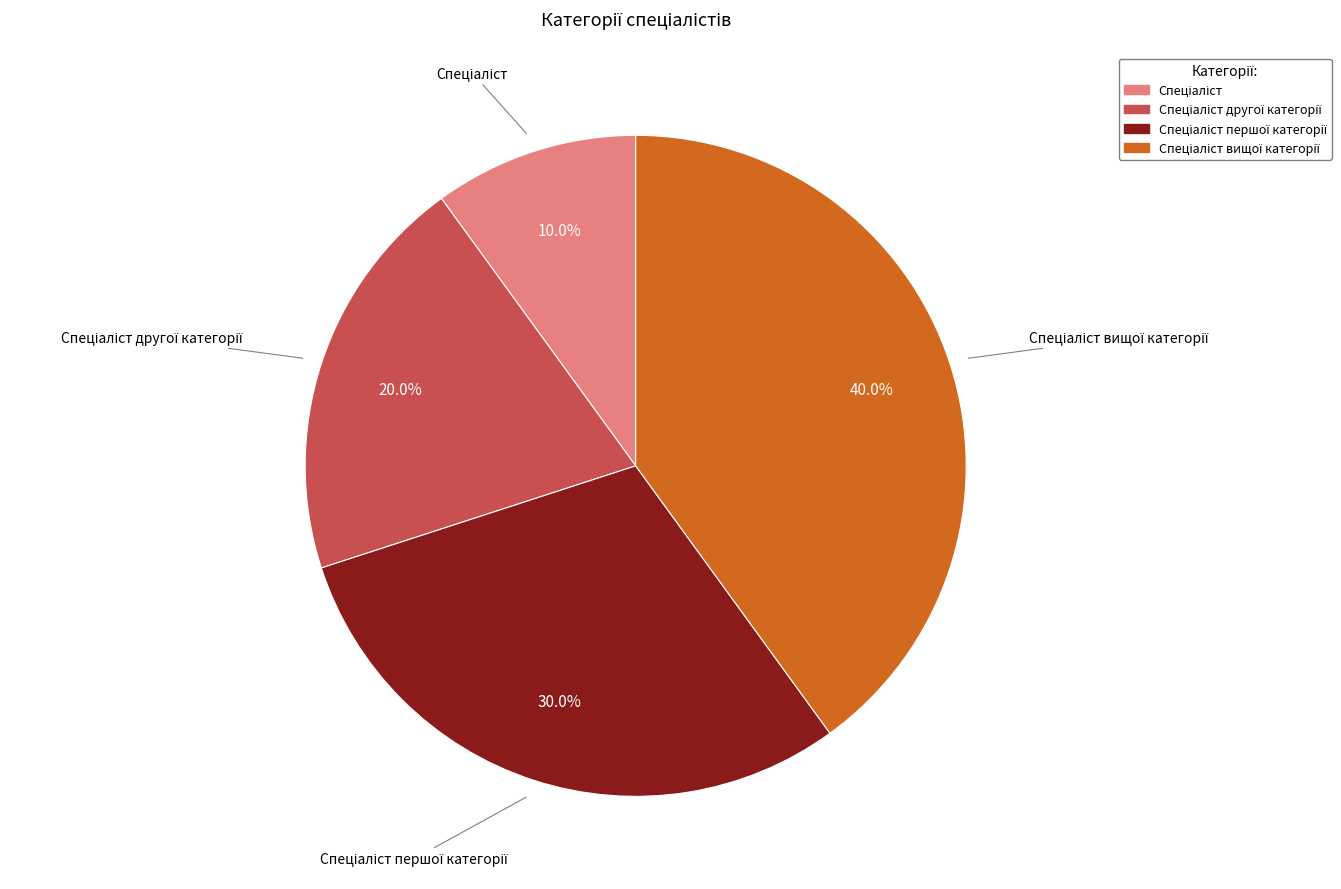

Is there a majority slice in this chart?

No